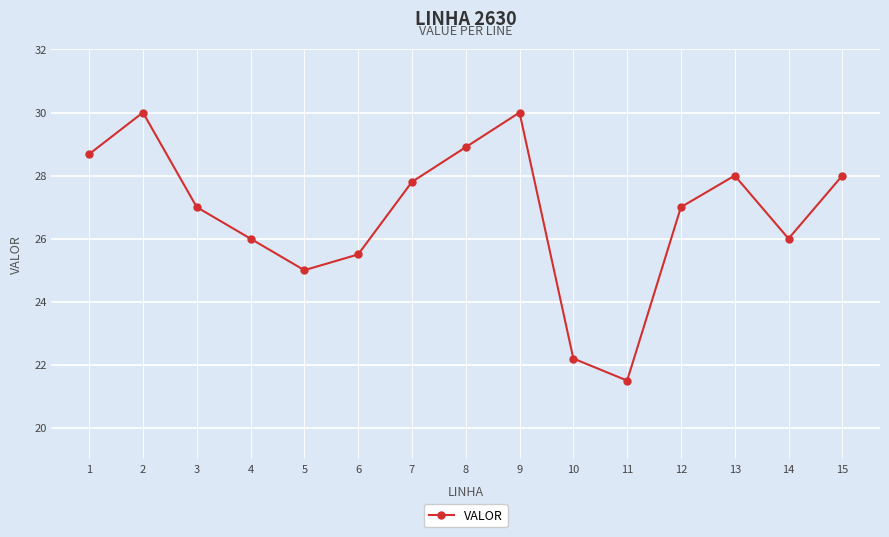

What is the minimum value shown in the chart?

21.5